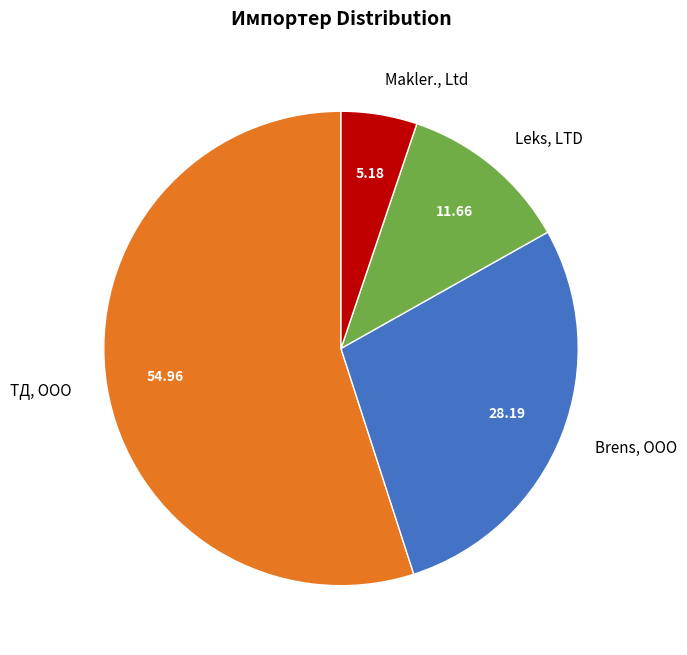

What is the smallest slice in the pie chart?

Makler., Ltd